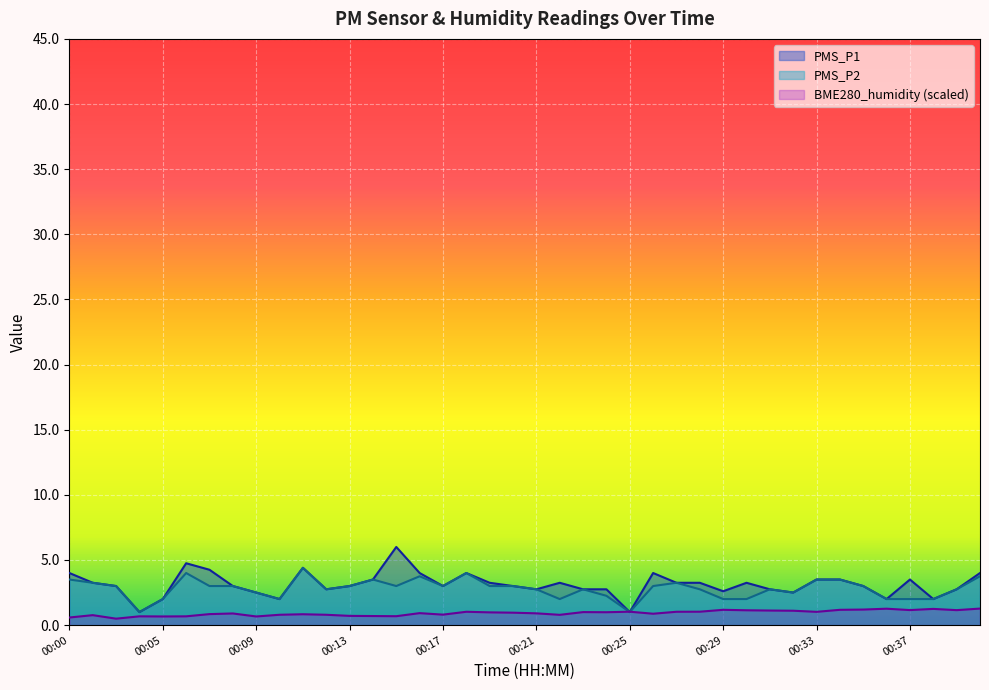

Which series has the widest spread of values?

PMS_P1